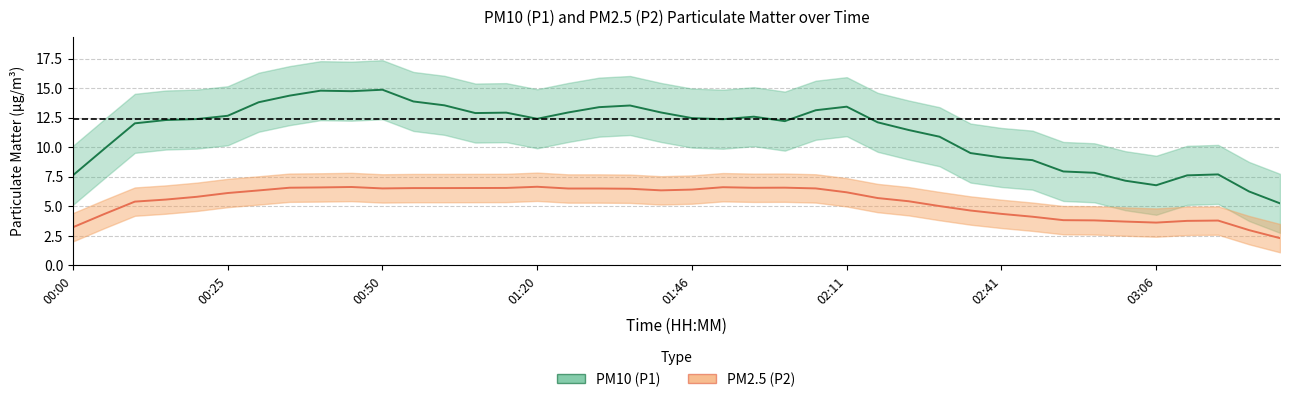

What is the label of the 28th point from the right?

01:05